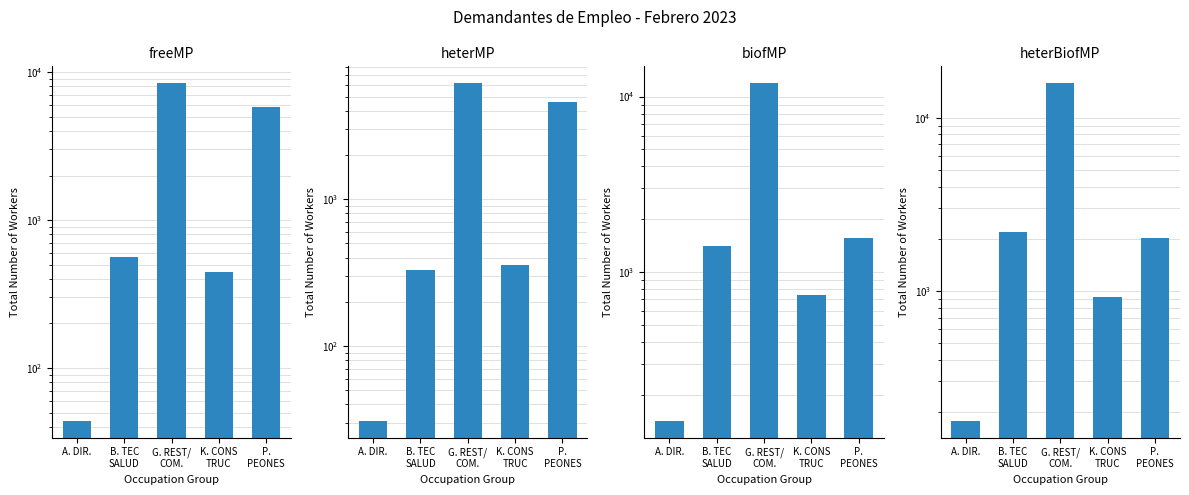

Does the chart contain stacked bars?

No